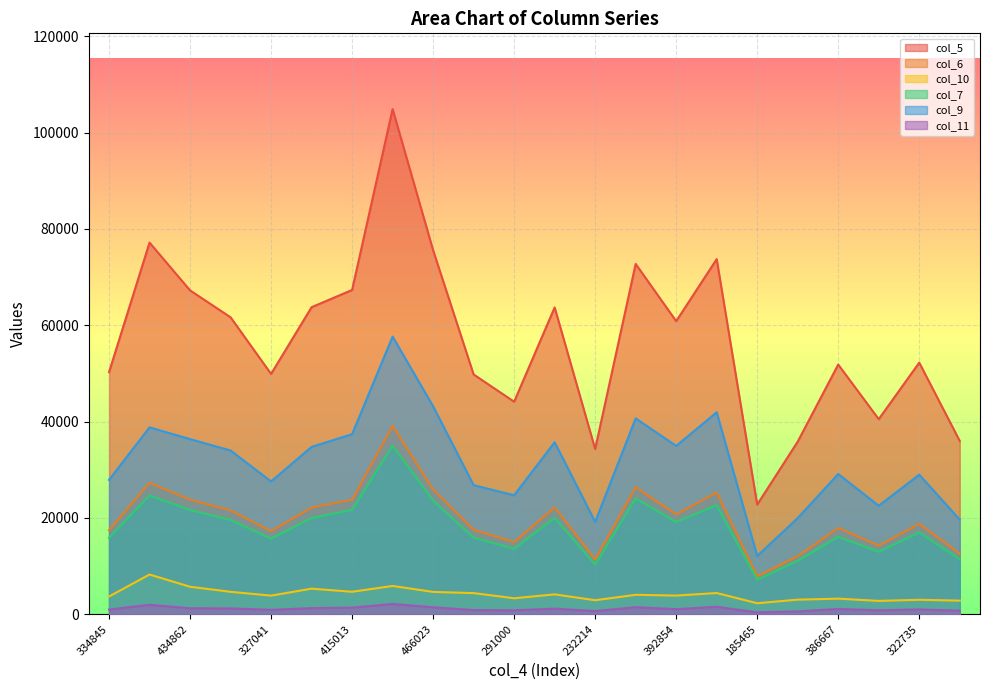

Which label corresponds to the largest value in the chart?

429788